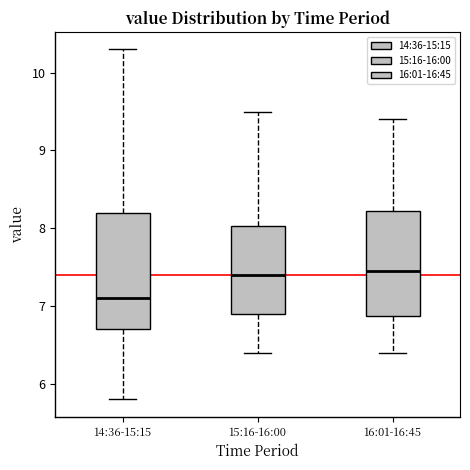

Where is the upper edge of the box for 14:36-15:15 on the y-axis? The values are not printed on the chart, so give them approximately, as read against the axis.

8.2